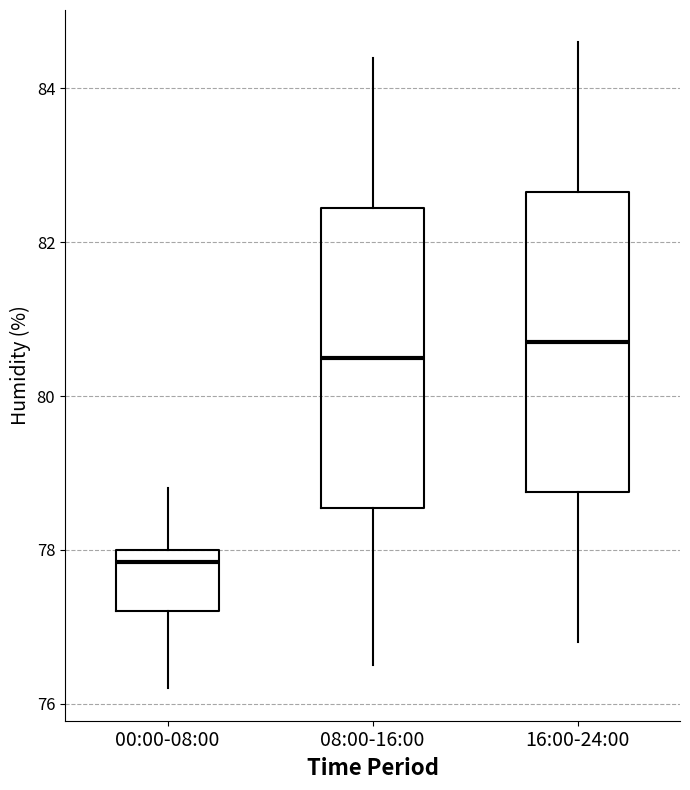

Where is the upper edge of the box for 16:00-24:00 on the y-axis? The values are not printed on the chart, so give them approximately, as read against the axis.

82.6